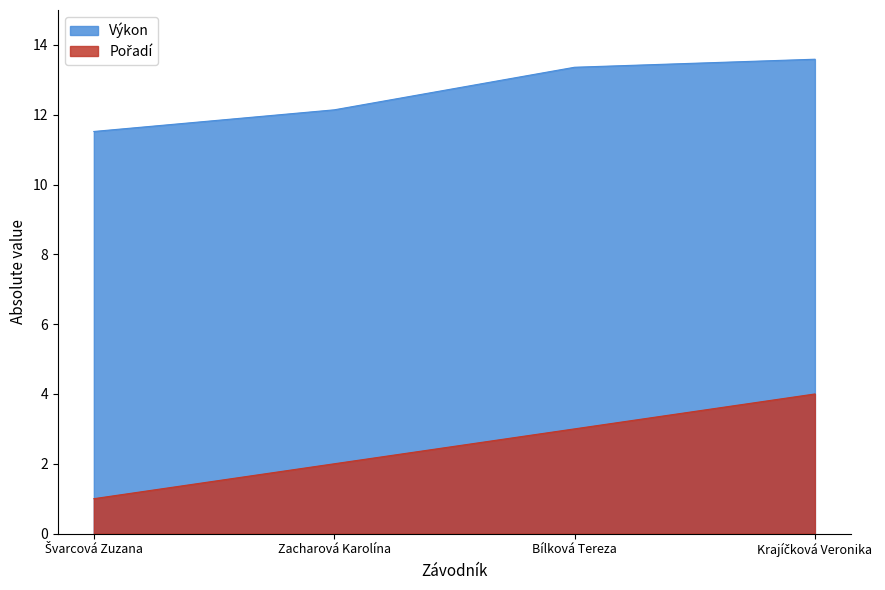

True or false: Pořadí and Výkon cross at least once.

False